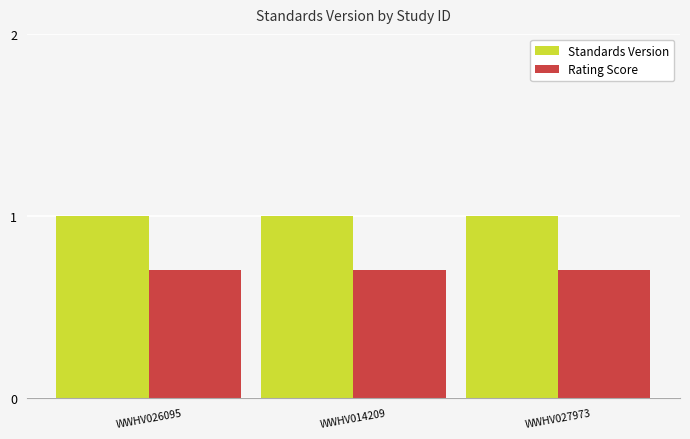

Does the chart contain stacked bars?

No